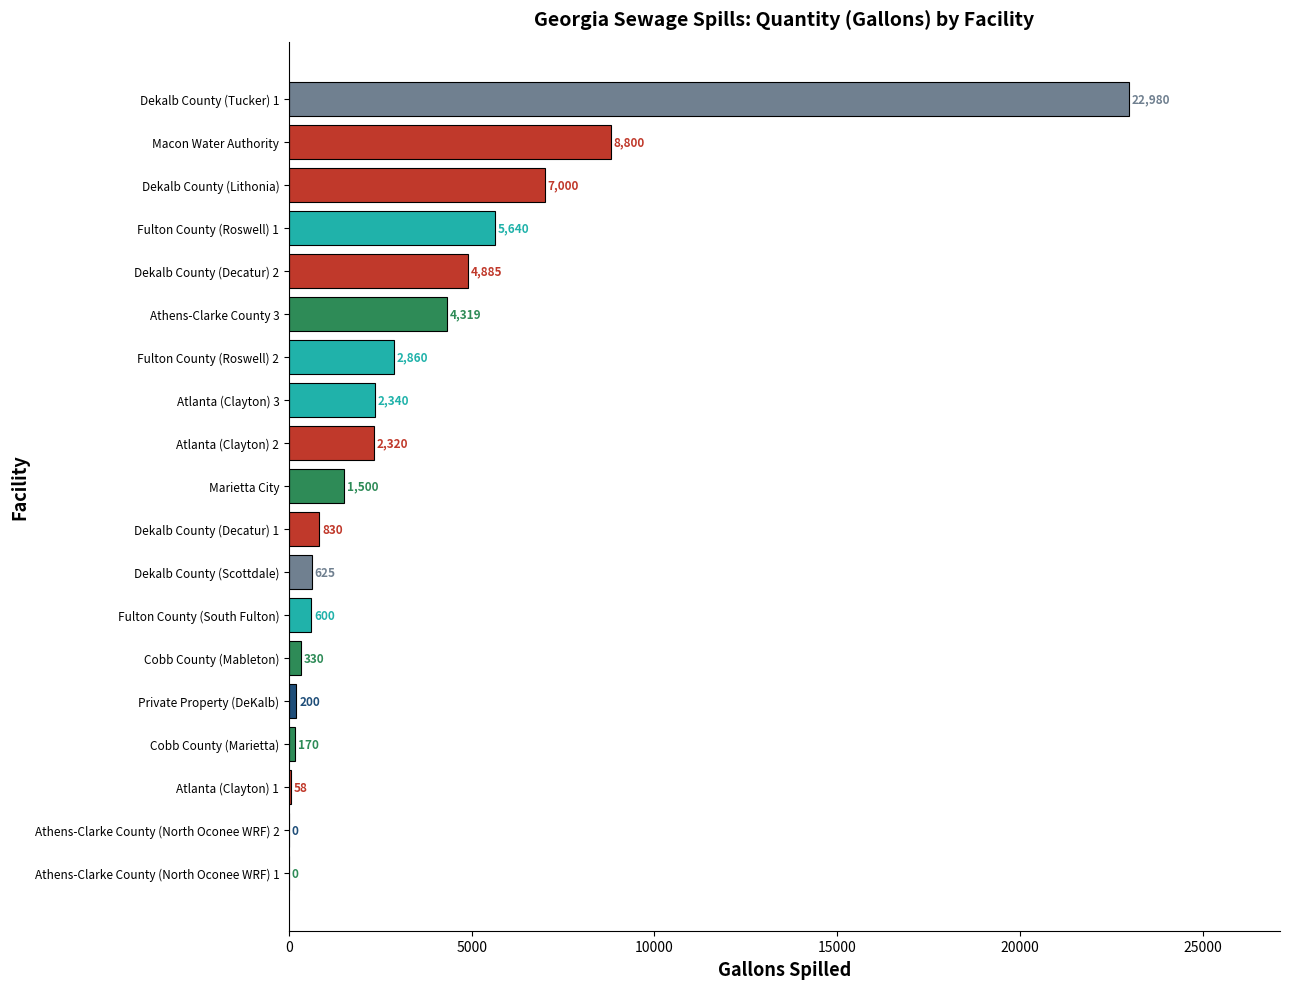

How many distinct data groups are displayed?

1